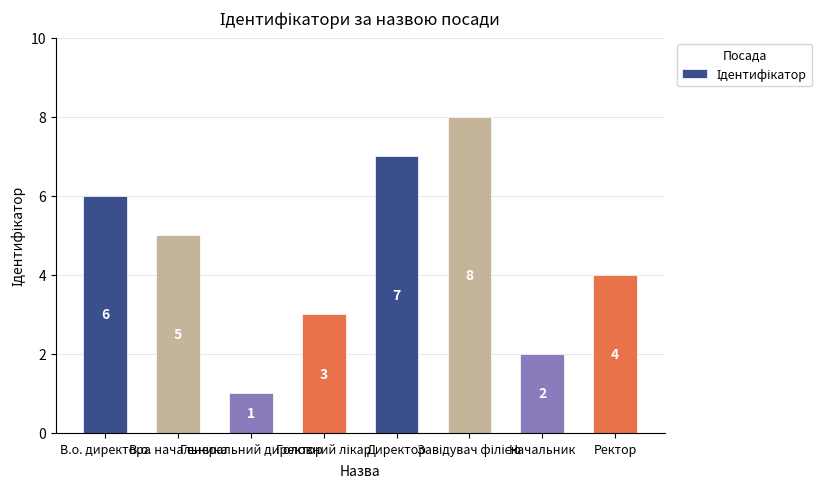

How many categories are shown in the chart?

8